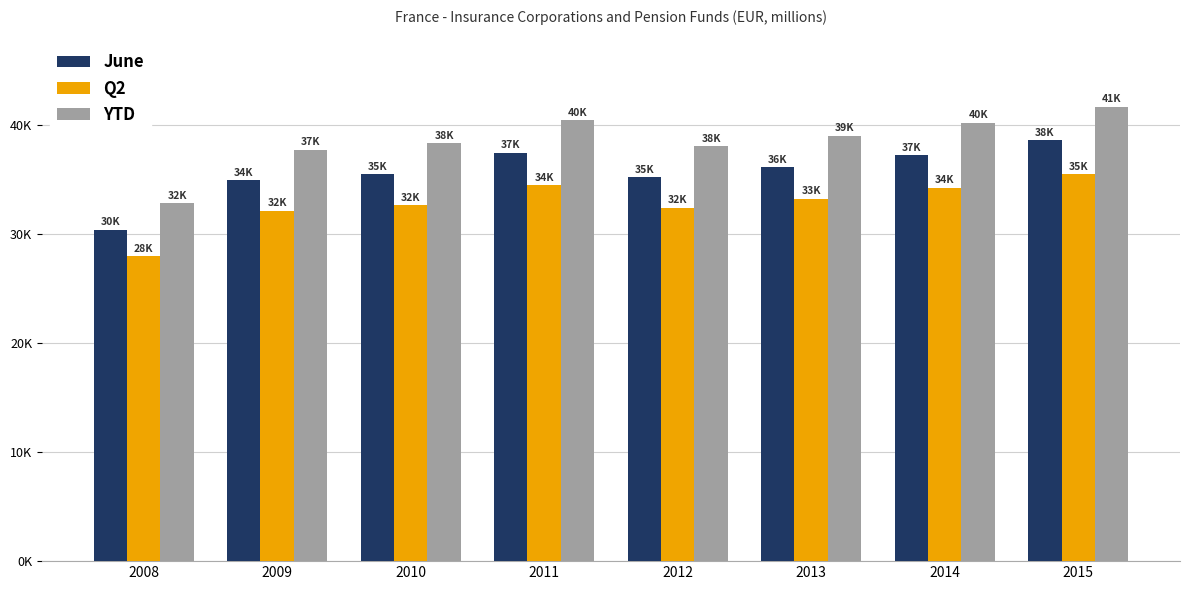

Read the Q2 value at 2010.

32702.3